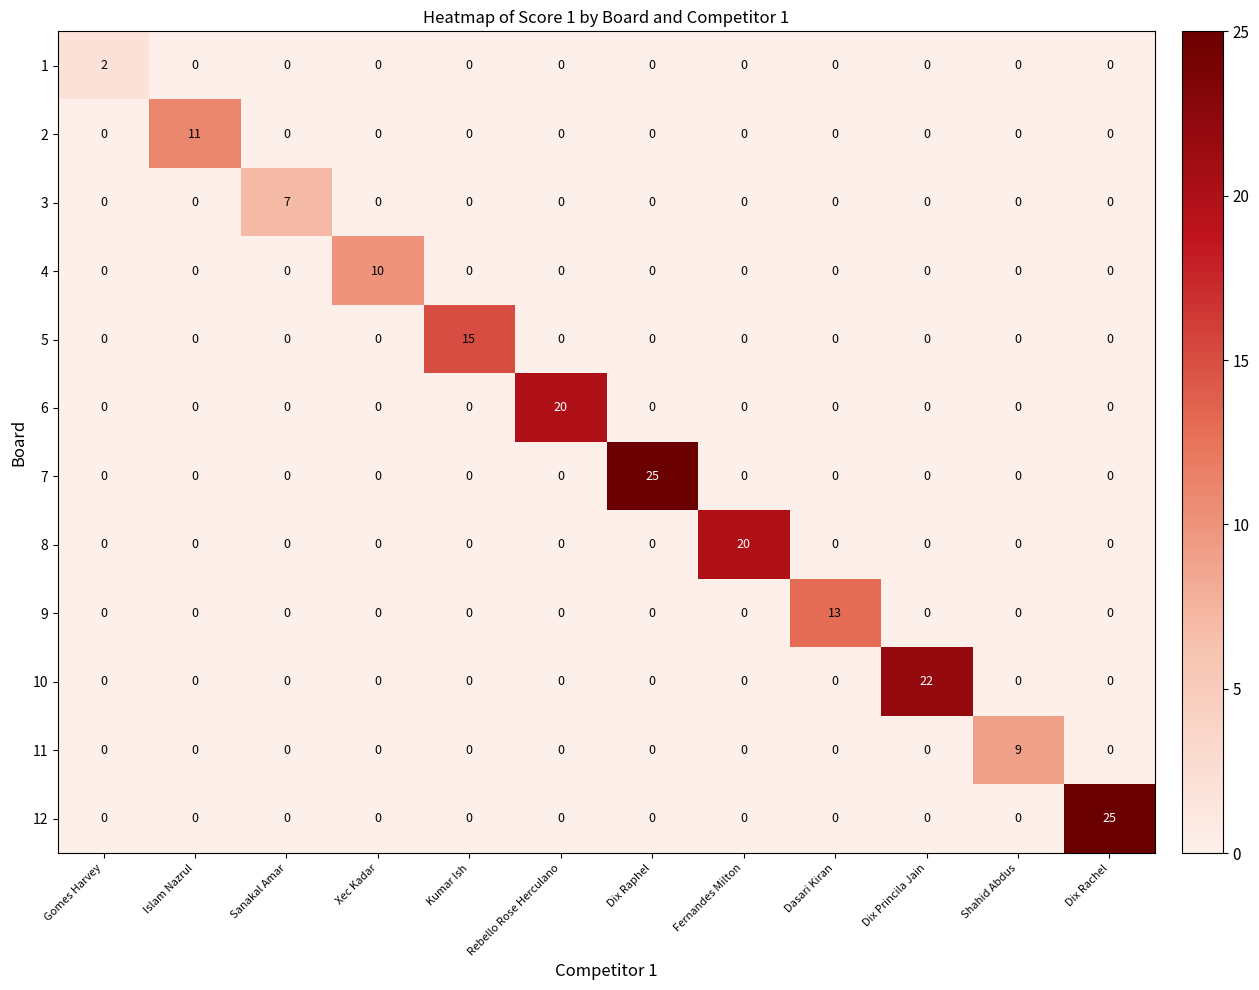

What is the maximum value for 2?

11